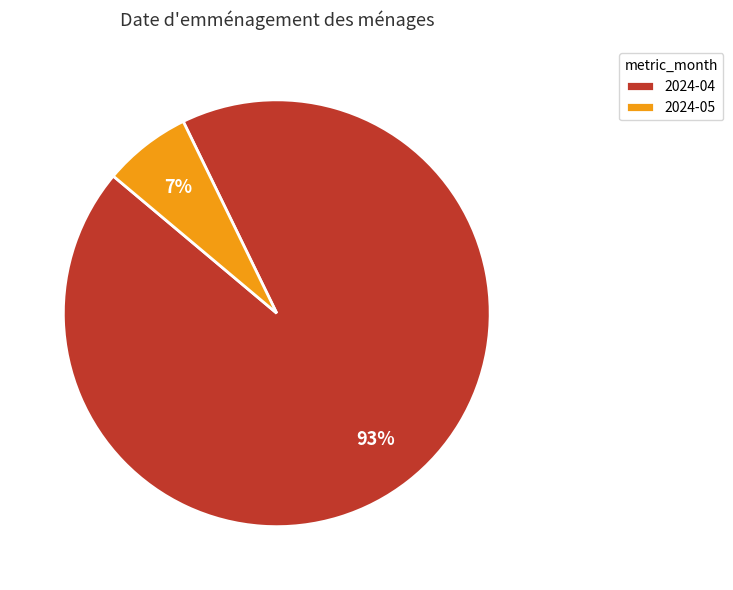

Which has a higher value, 2024-04 or 2024-05?

2024-04